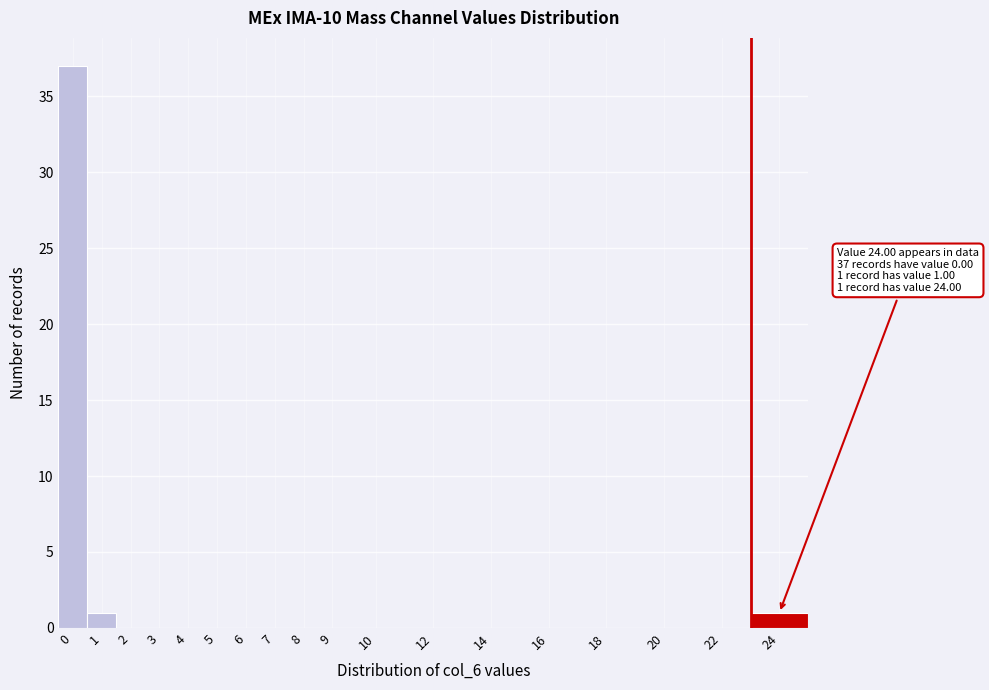

Reading left to right, what are all the values shown in this chart?

0=37	1=1	2=0	3=0	4=0	5=0	6=0	7=0	8=0	9=0	10=0	12=0	14=0	16=0	18=0	20=0	22=0	24=1